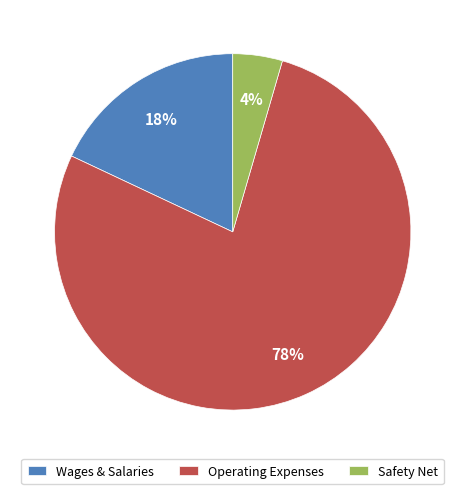

Does any single category account for the majority?

Yes